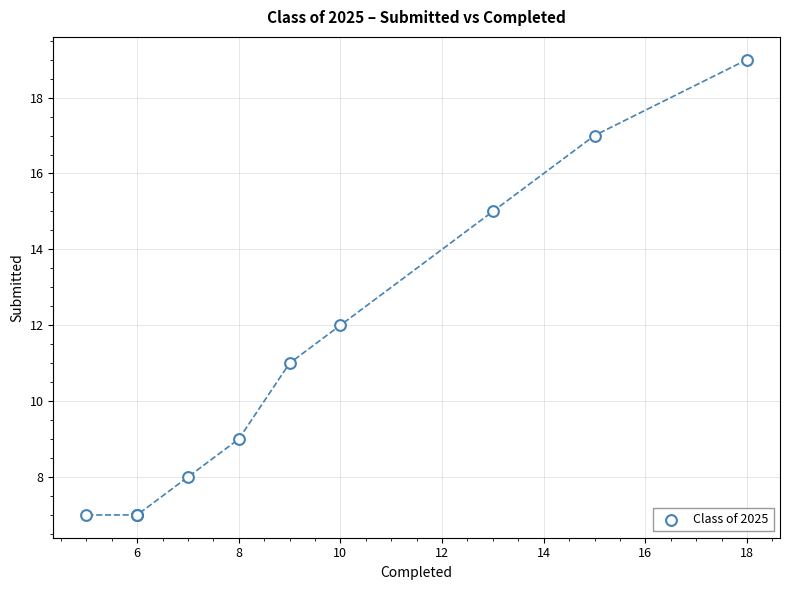

What Y value in the scatter plot is closest to 13?

12